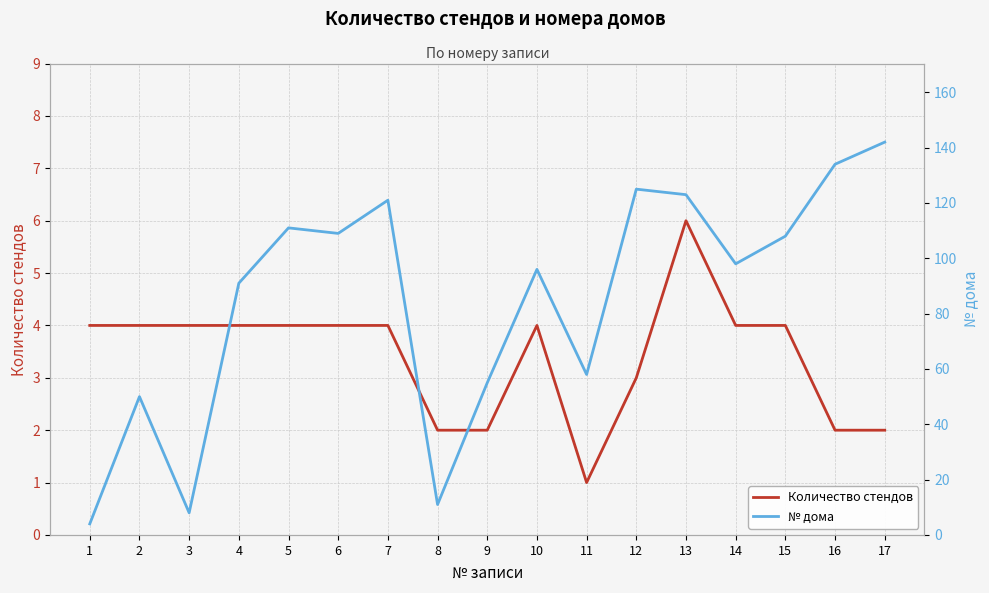

Read the № дома value at 6, to the nearest 10.

110